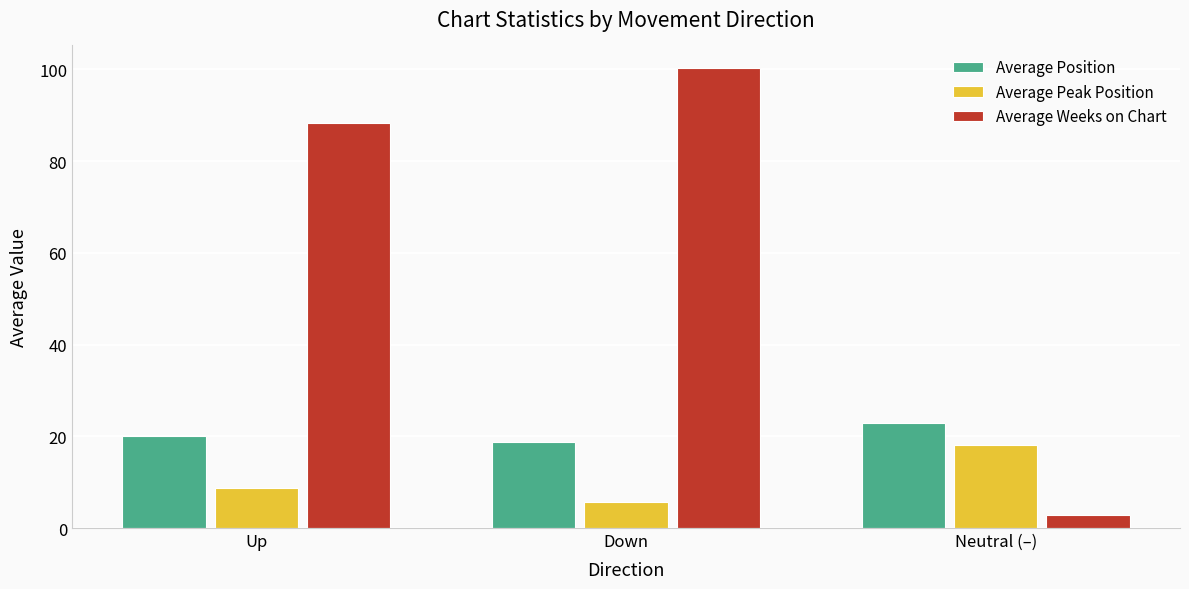

What is the smallest value displayed?

2.9